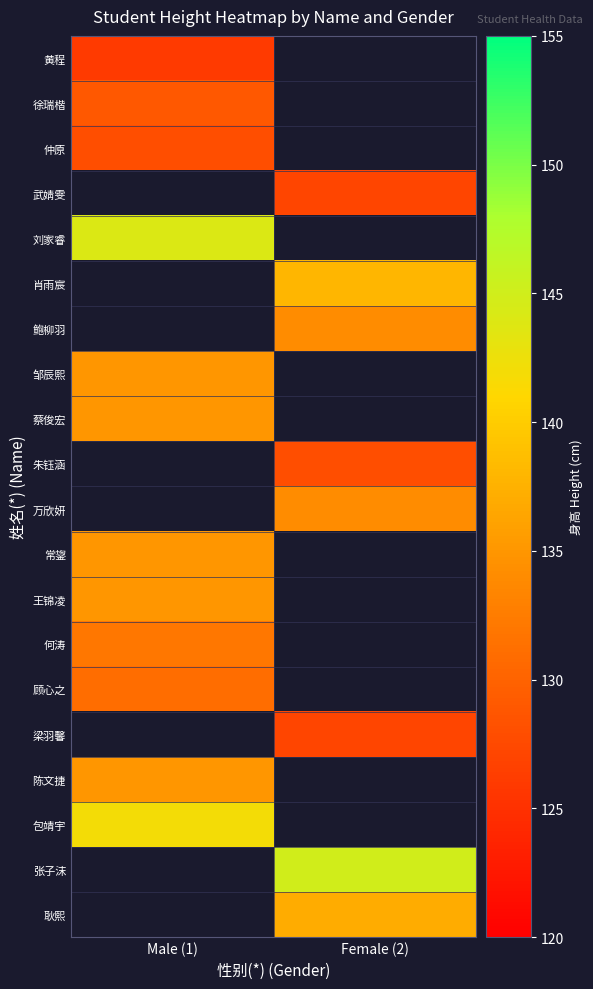

At which label is 何涛 closest to 132?

Male (1)